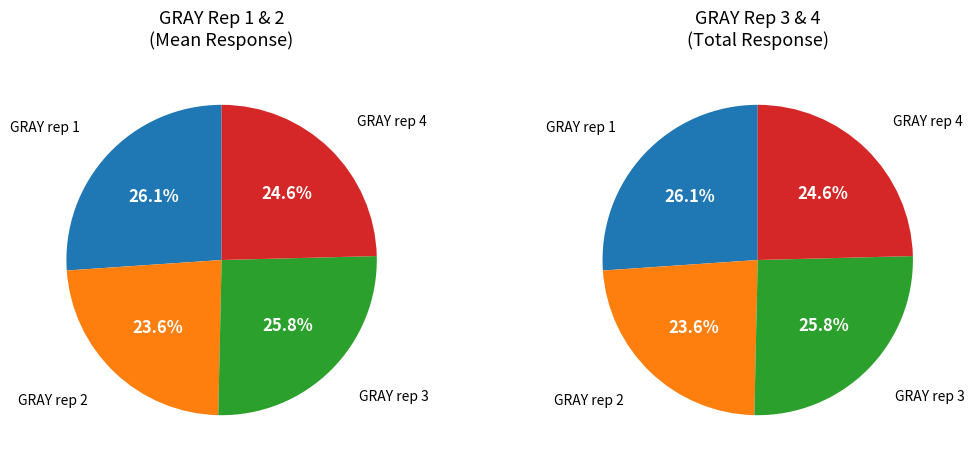

Does any single category account for the majority?

No